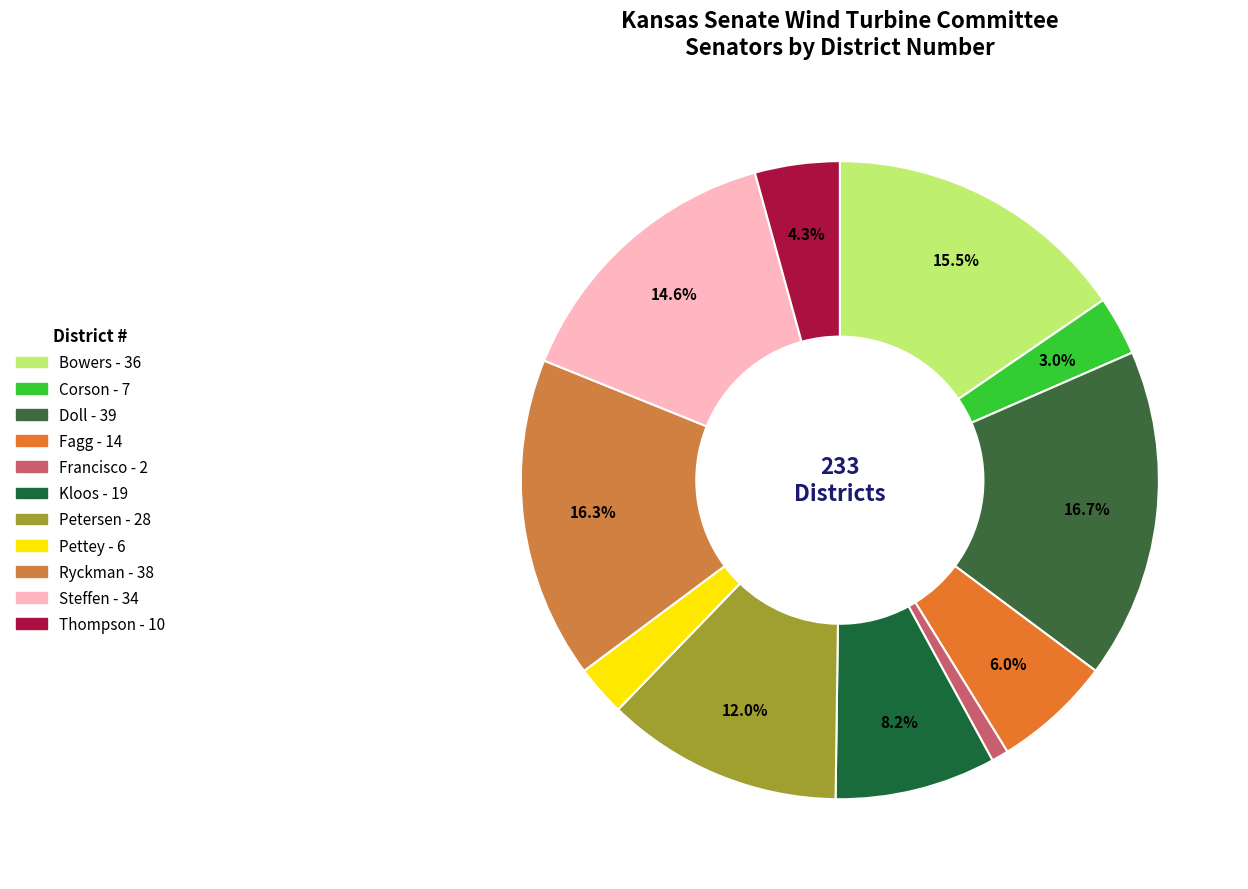

Count the number of slices in the pie.

11